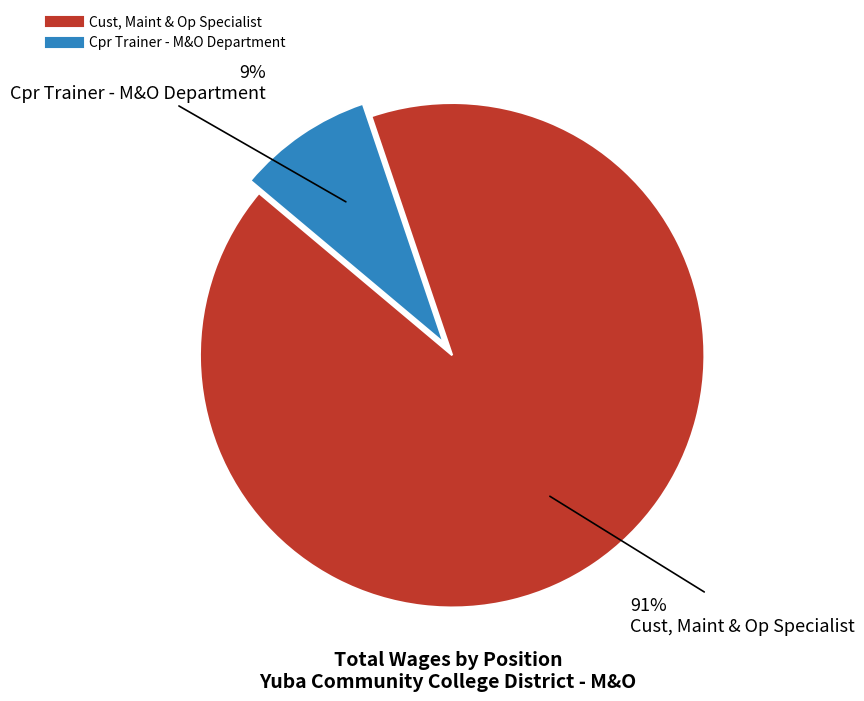

To the nearest percent, what is the combined percentage of Cust, Maint & Op Specialist and Cpr Trainer - M&O Department?

100%